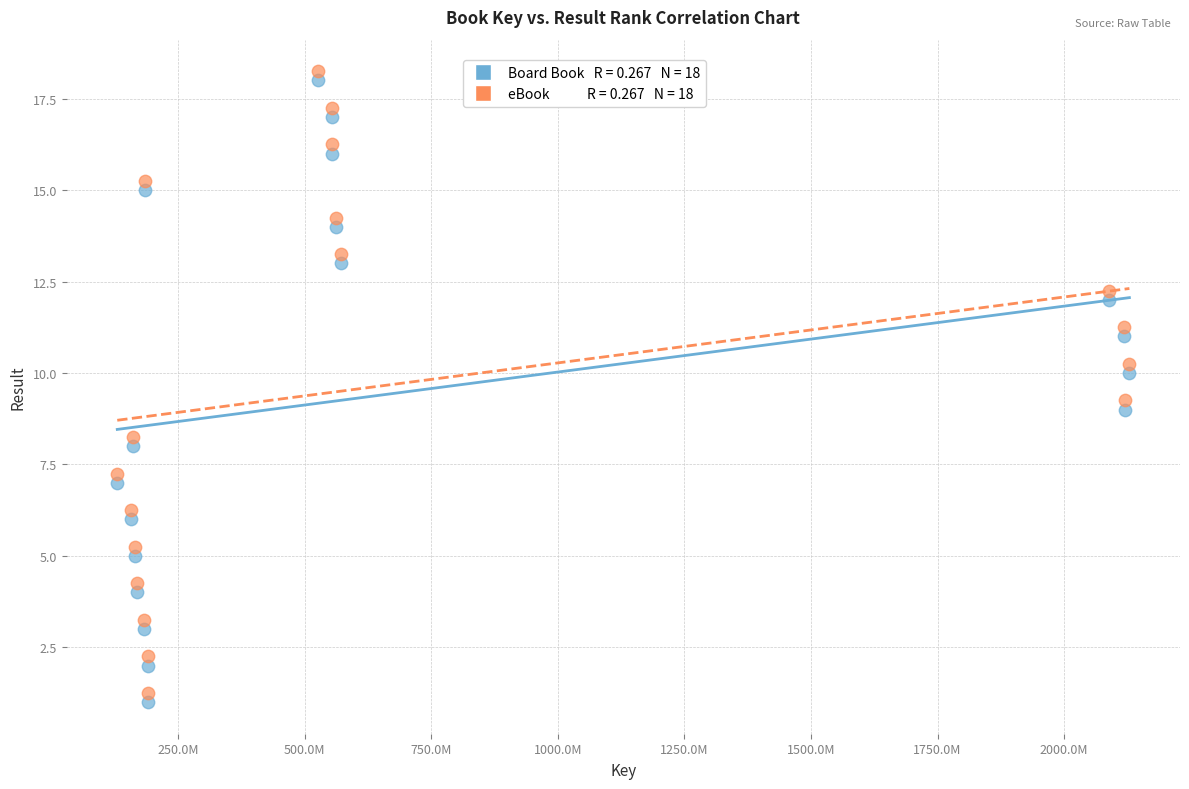

Across all data points, what is the range of X values (max minus min)?

1998773878.0